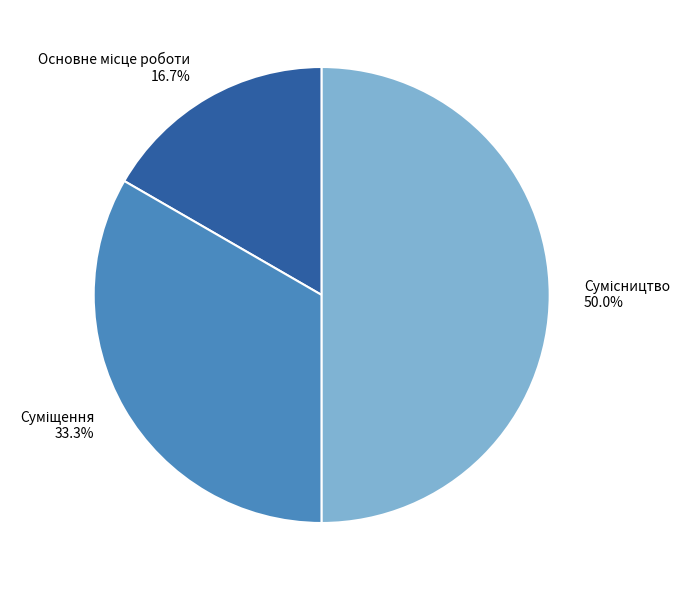

Is there any slice that represents more than half of the pie?

No